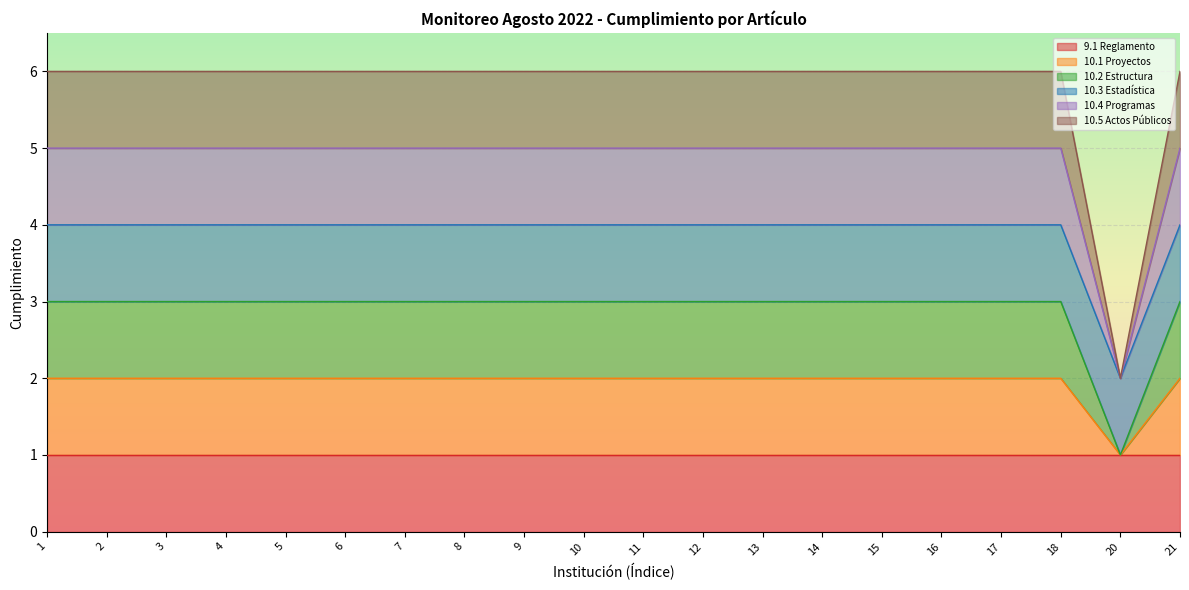

At which category does the chart reach its peak across all series?

1